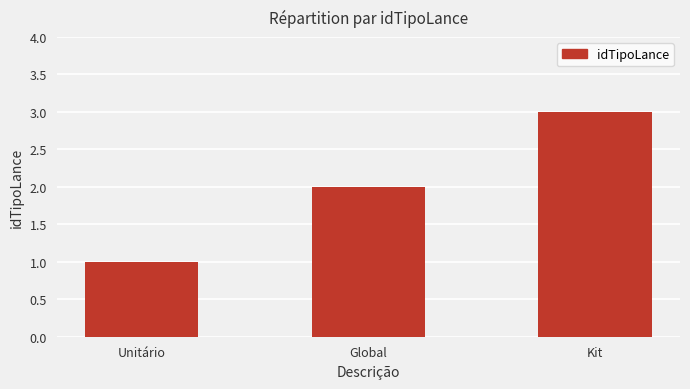

What is the difference between the maximum and minimum values?

2